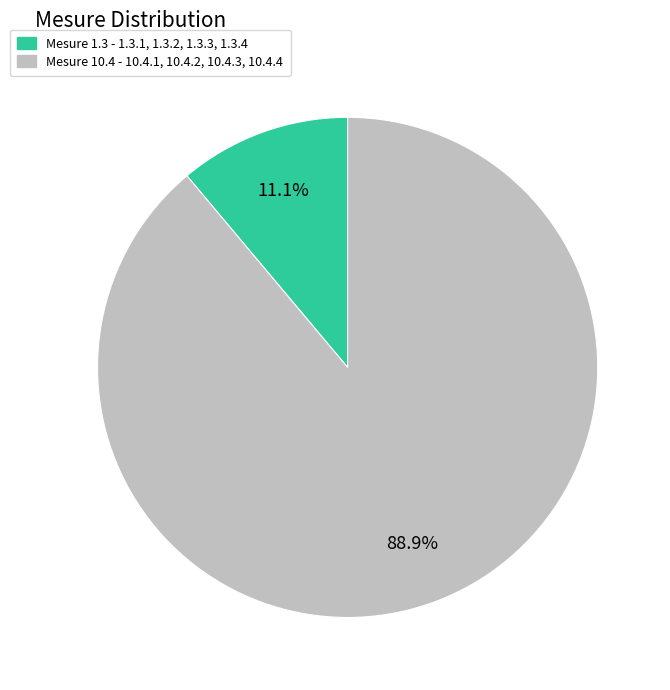

Is there any slice that represents more than half of the pie?

Yes